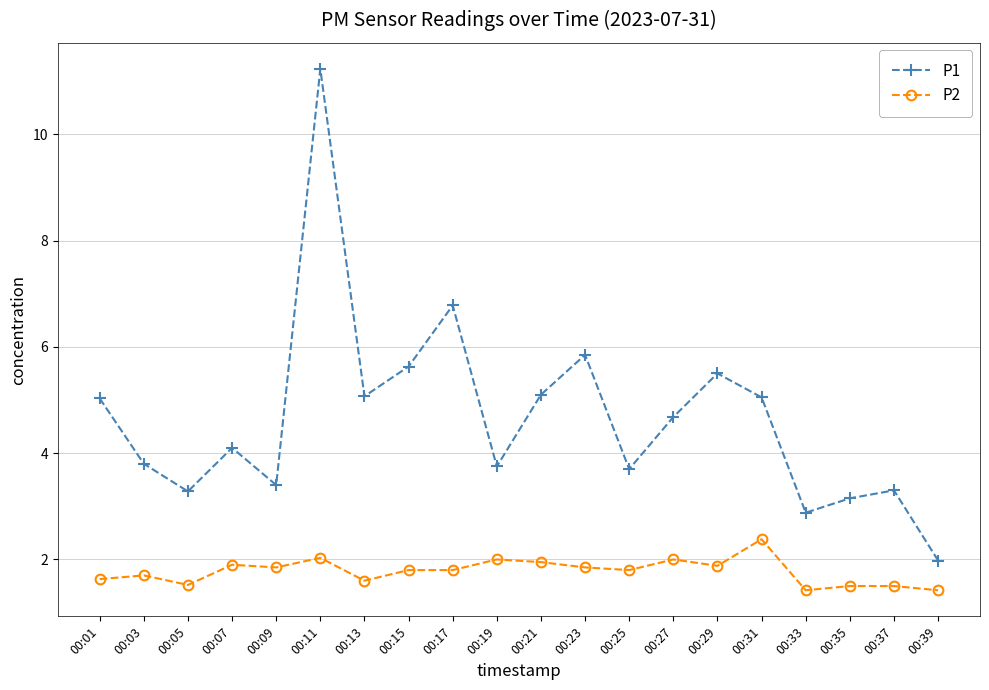

True or false: P1 and P2 cross at least once.

False